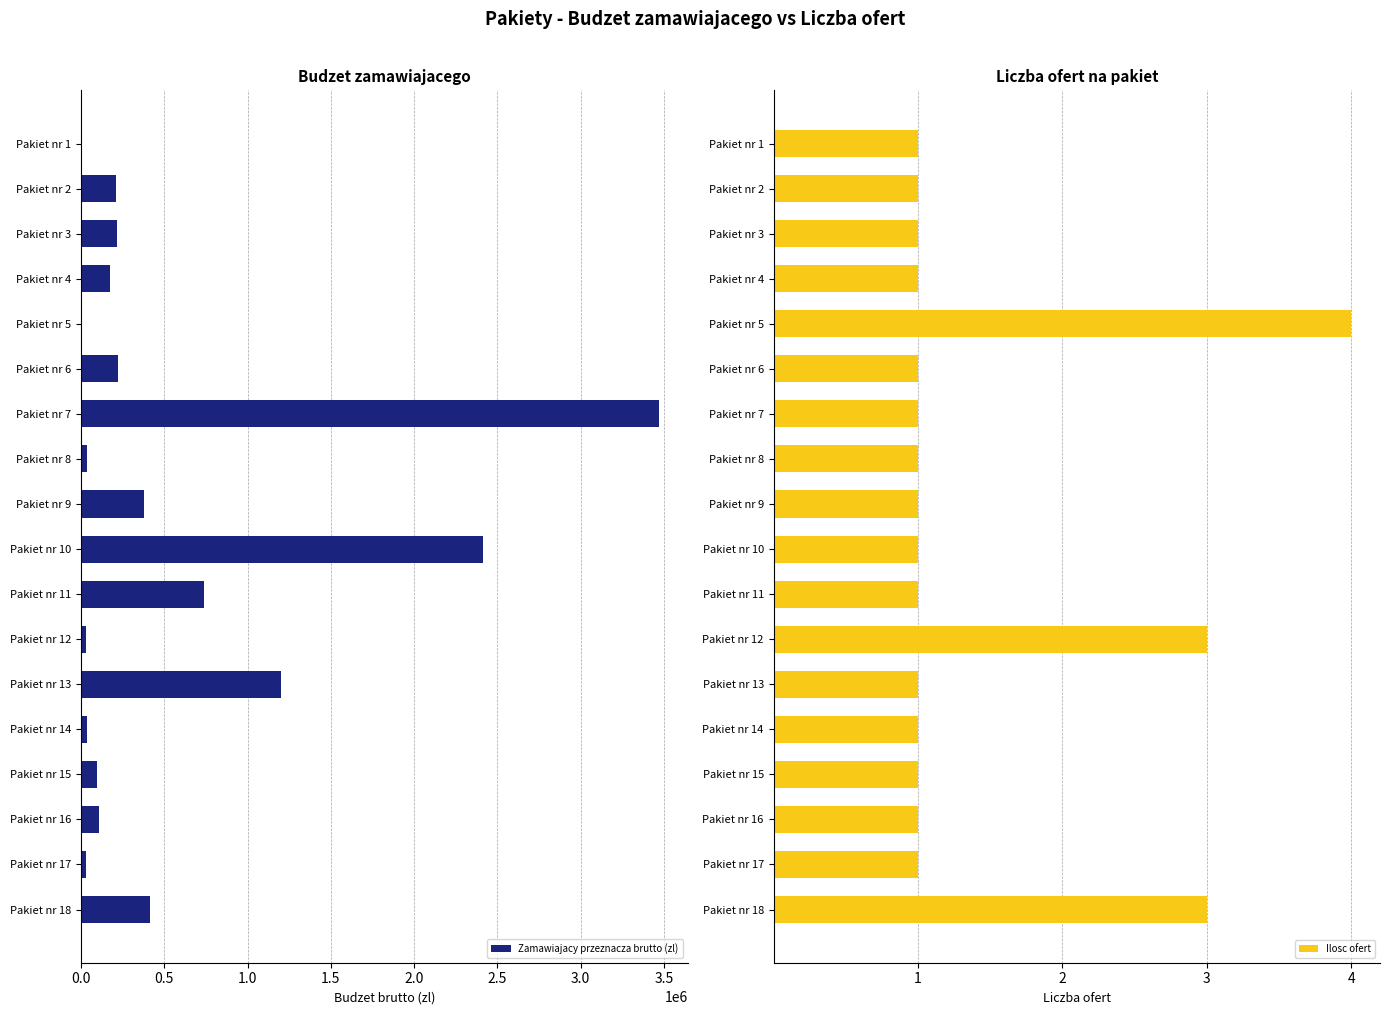

At which label does Zamawiajacy przeznacza brutto (zl) reach its peak?

Pakiet nr 7